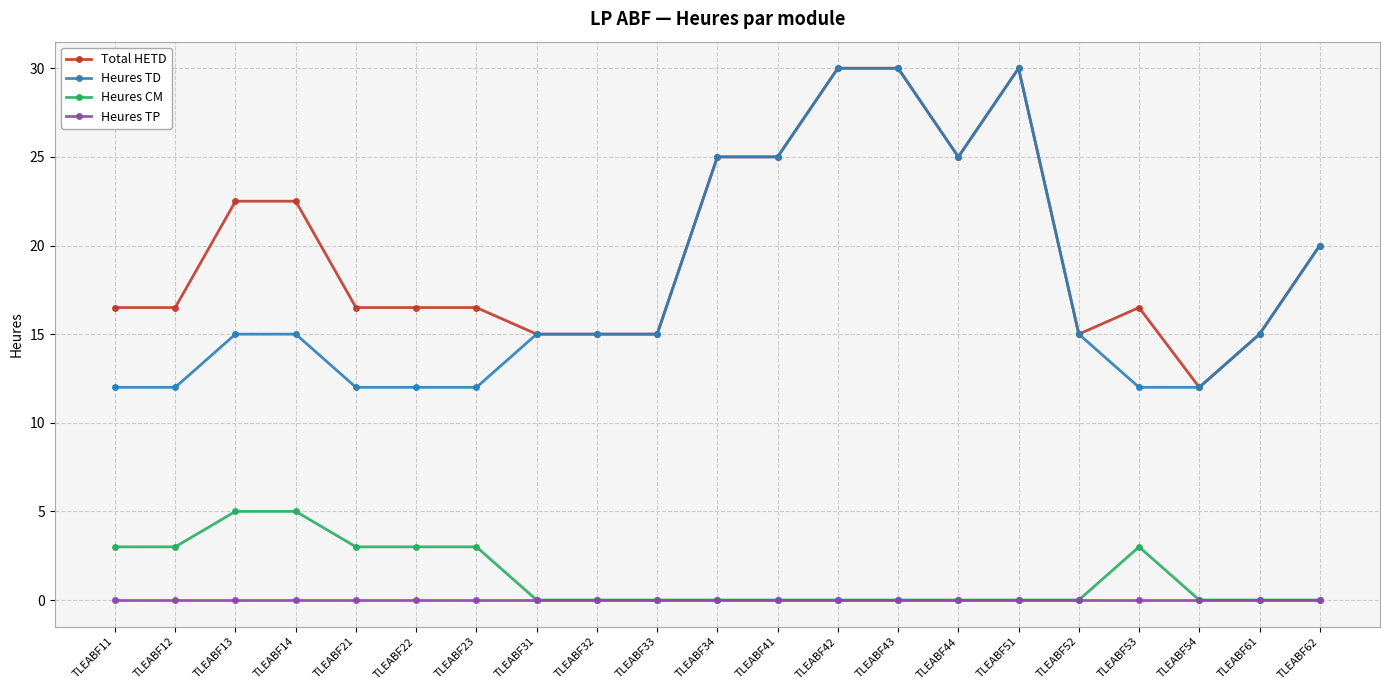

What is the highest value of the Heures CM series?

5.0